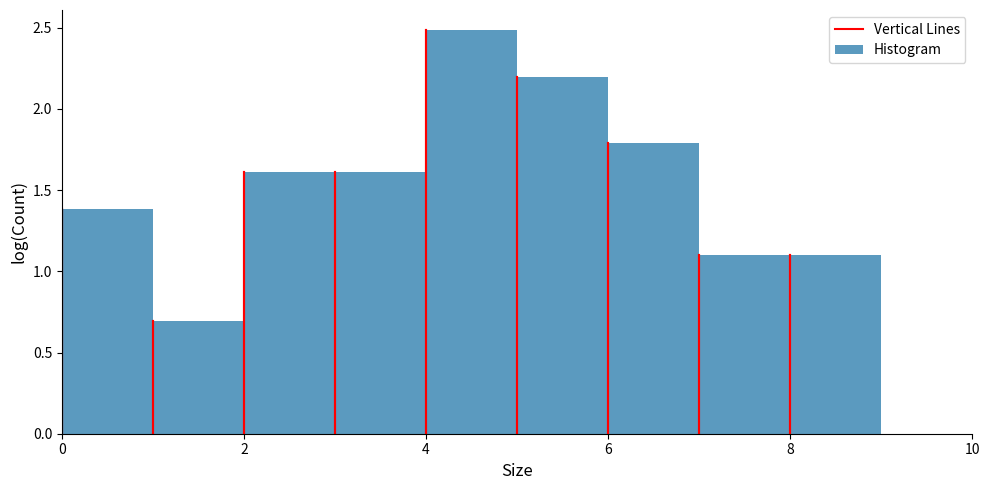

Over which range of the x-axis is the bar tallest?

4 to 5